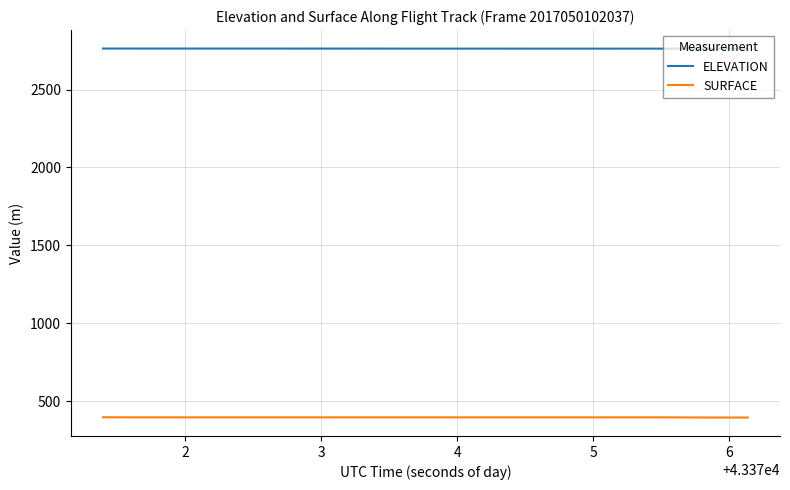

What is the difference between the maximum and second lowest values in the ELEVATION series?

0.8